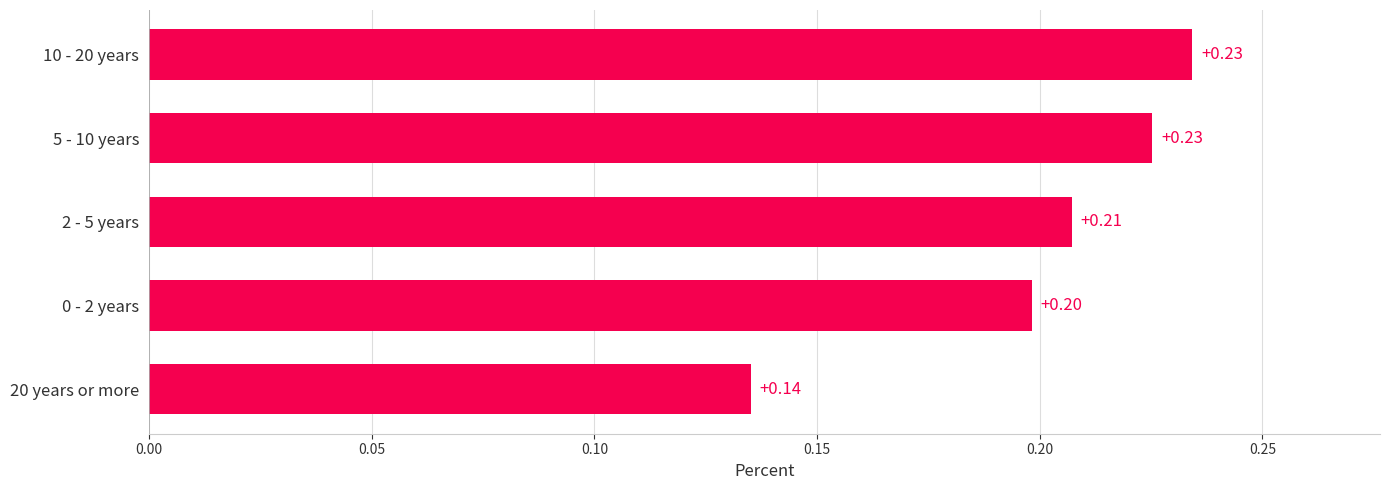

What is the sum of all values?

1.0